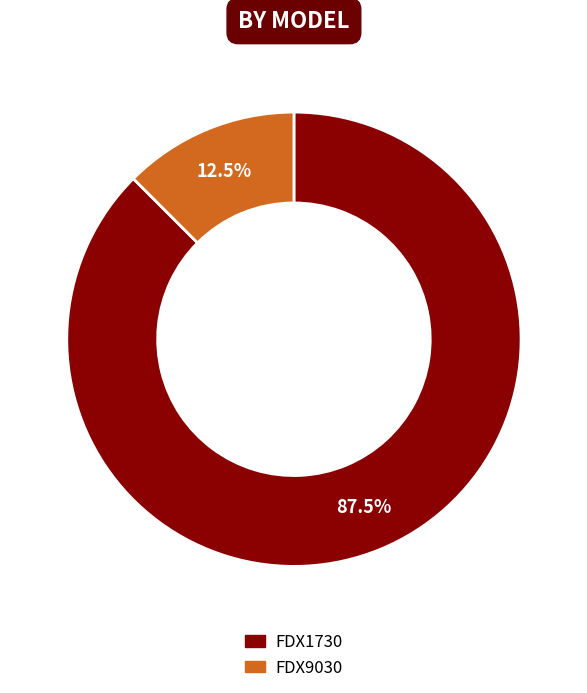

Count the number of slices in the pie.

2